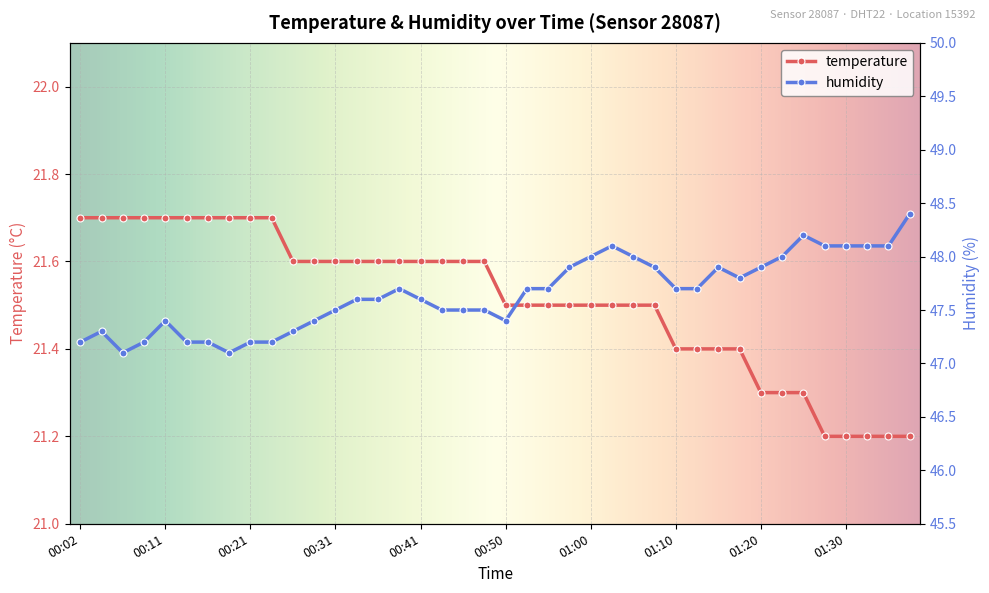

What is the sum of all temperature values?

860.5